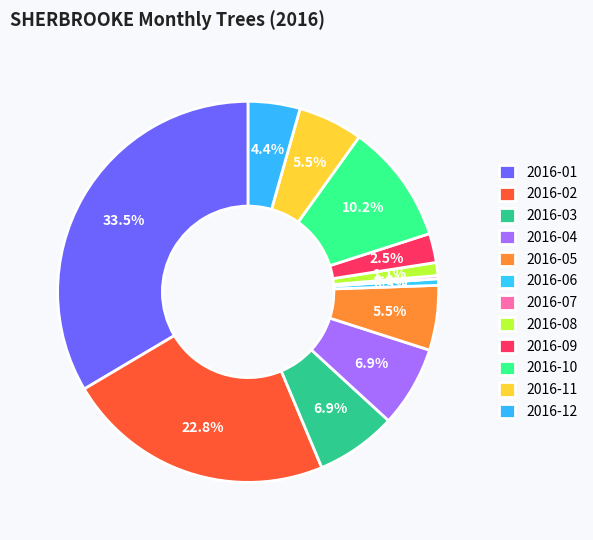

To the nearest percent, what is the difference between the largest and smallest slice percentages?

33%